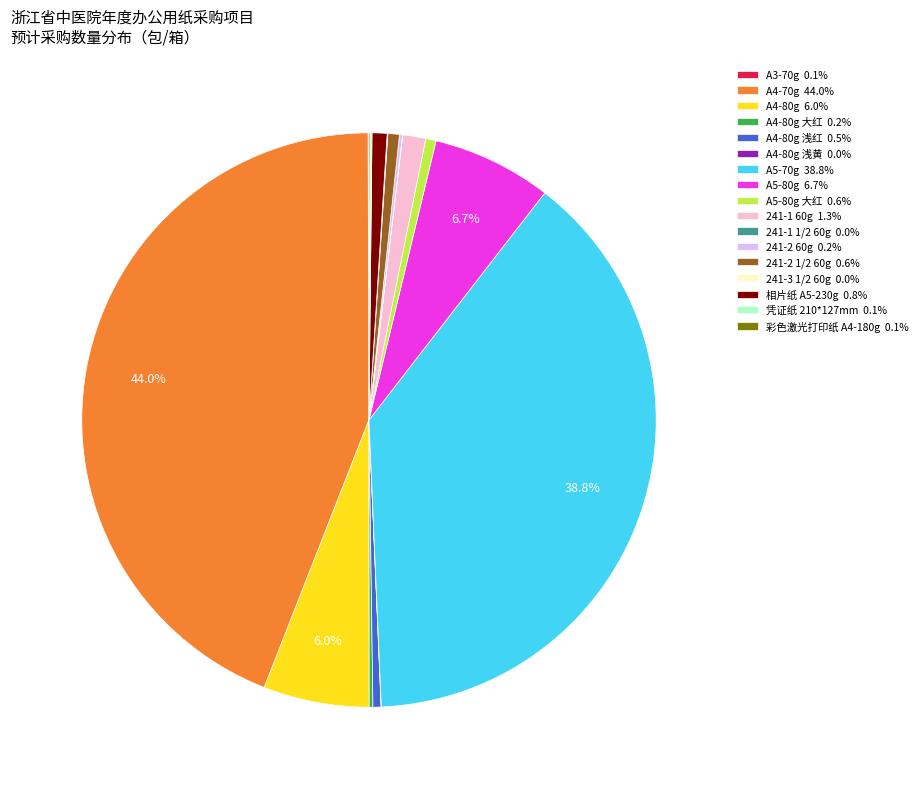

Is there any slice that represents more than half of the pie?

No